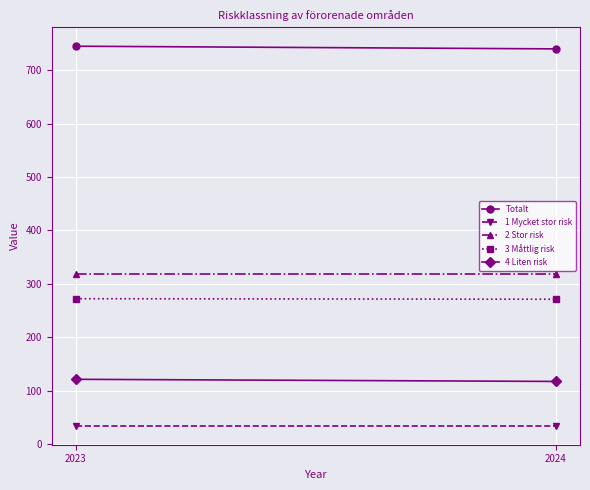

What is the sum of the 3 Måttlig risk values at 2024 and 2023?

543